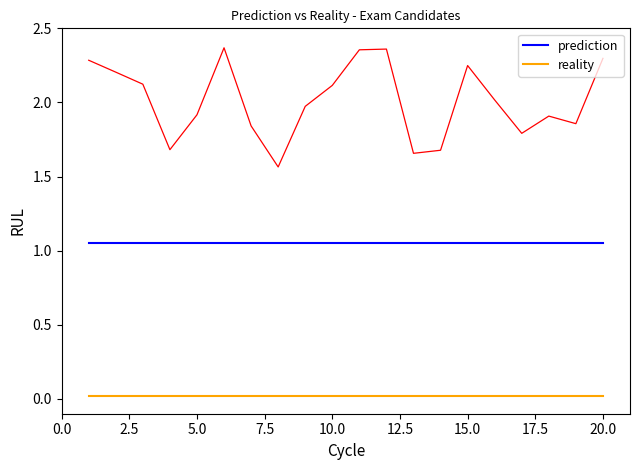

True or false: prediction and reality cross at least once.

False